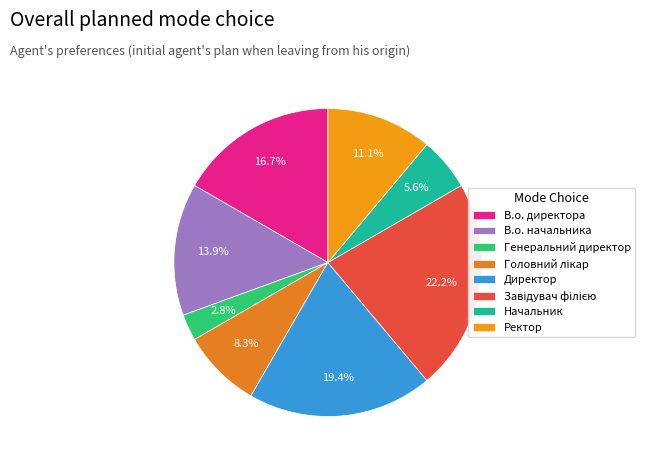

Count the number of slices in the pie.

8